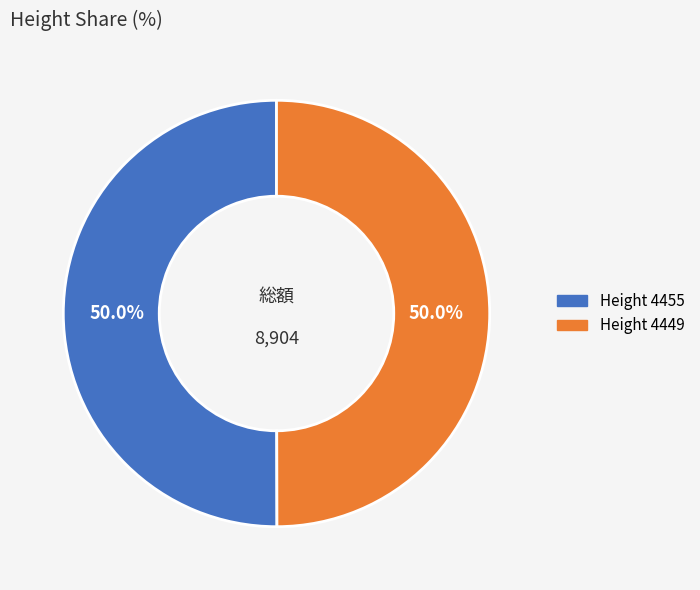

How many slices are in this pie chart?

2